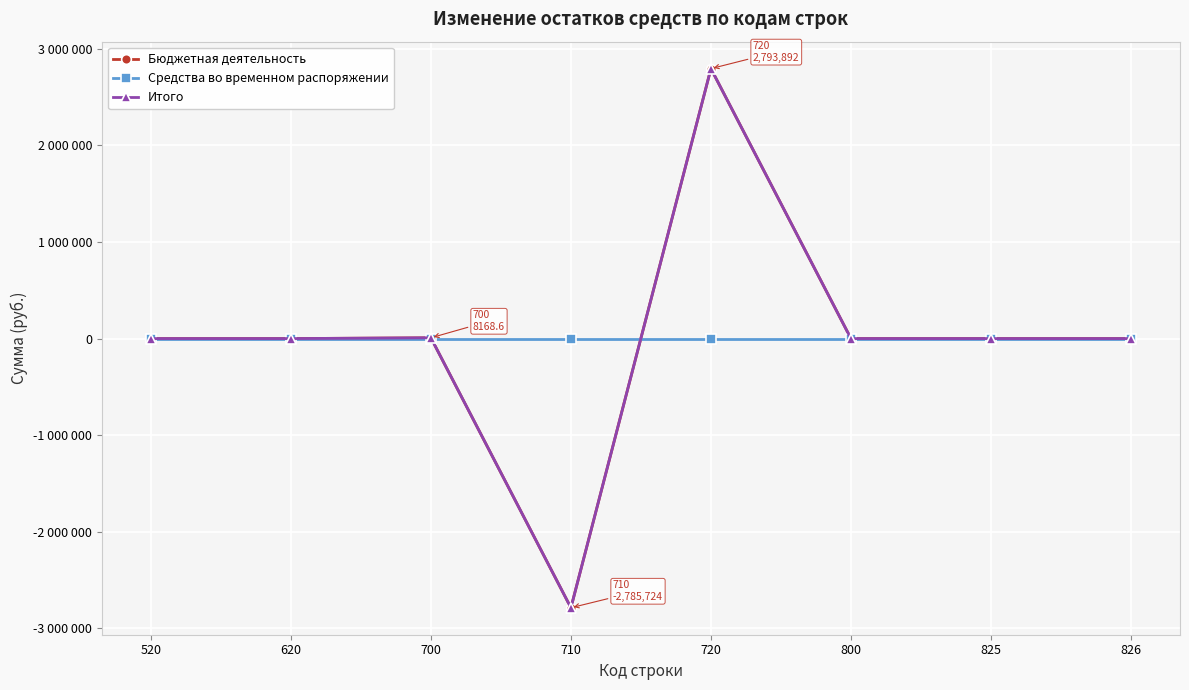

Does the chart have visible grid lines?

Yes